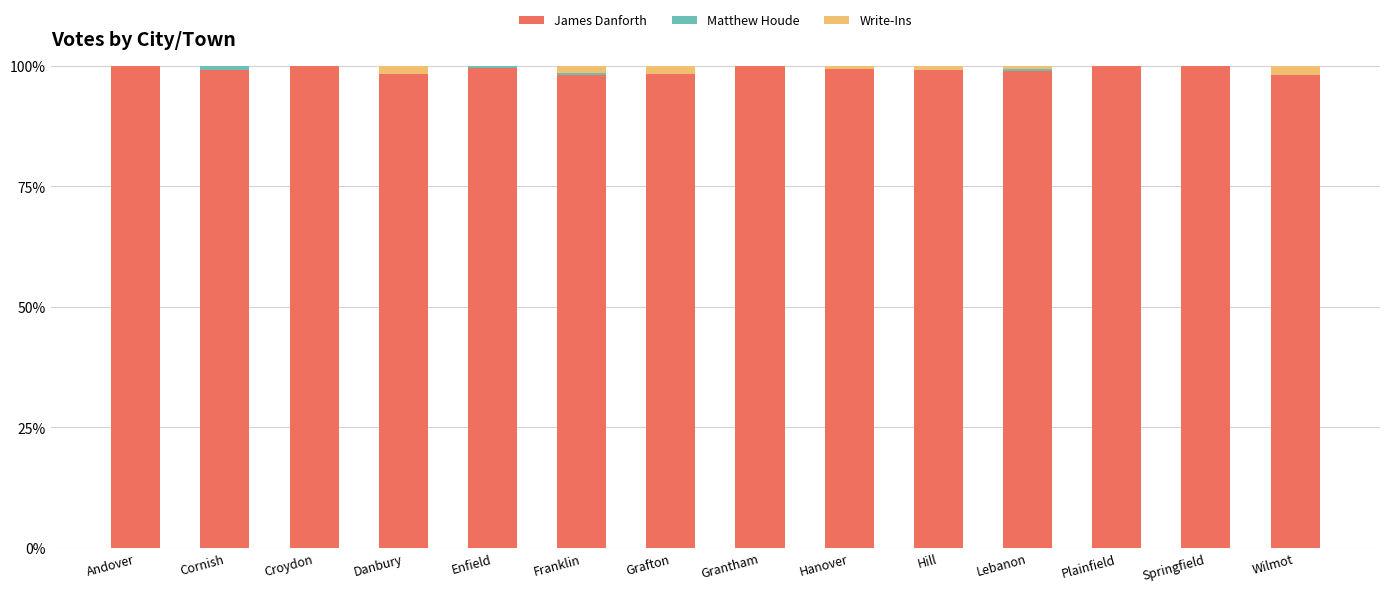

How many data points does each series have?

14